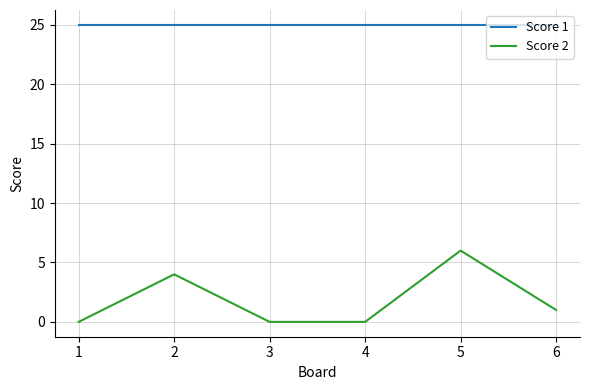

Reading right to left, extract all data points from this chart.

Score 1: 25	25	25	25	25	25
Score 2: 1	6	0	0	4	0